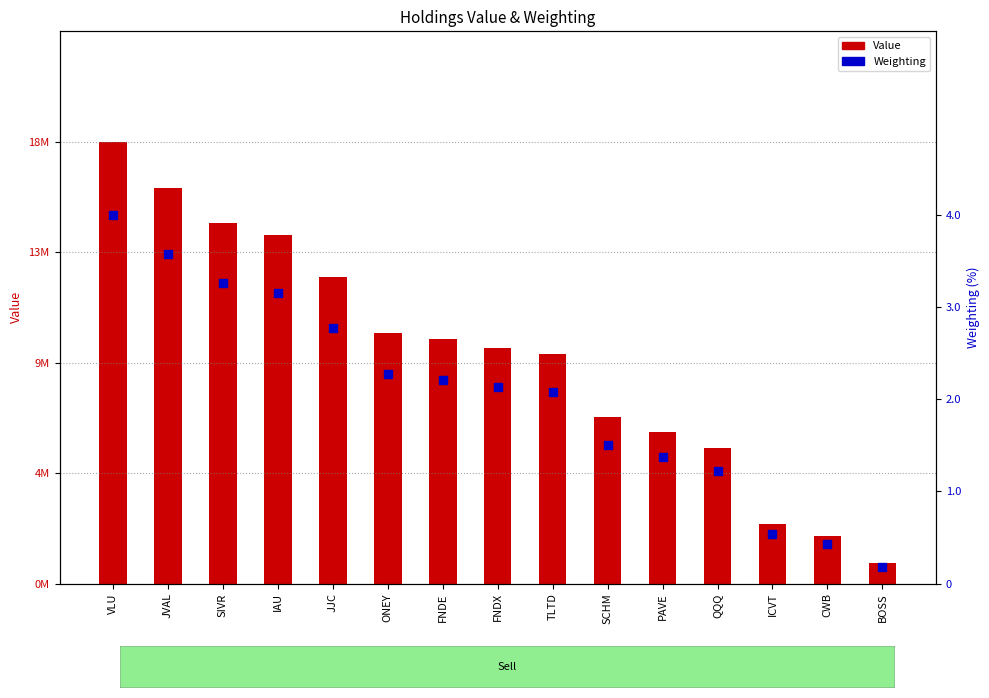

Which series has the largest total across all categories?

Value